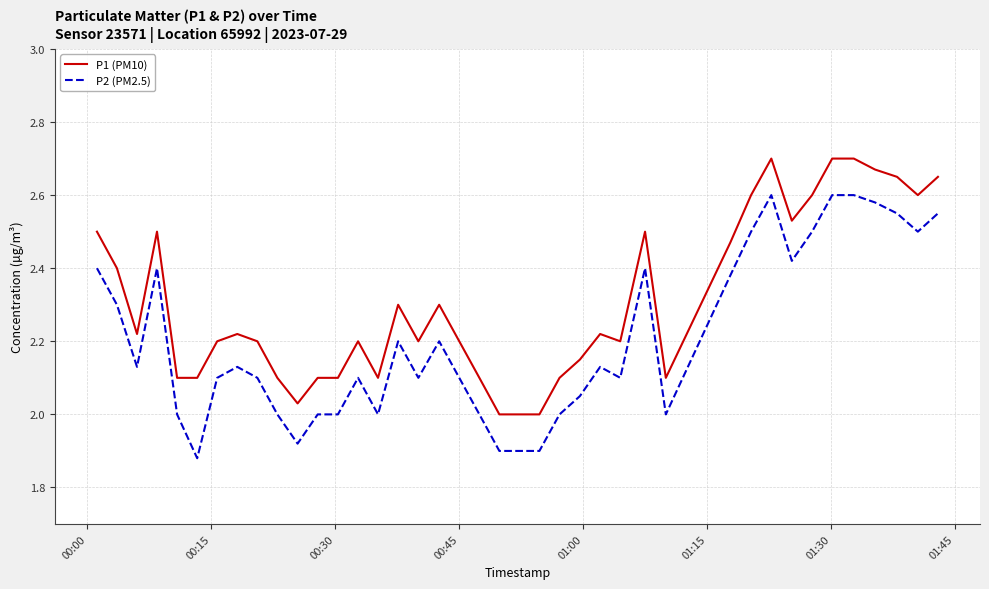

True or false: P1 (PM10) and P2 (PM2.5) intersect in this chart.

False